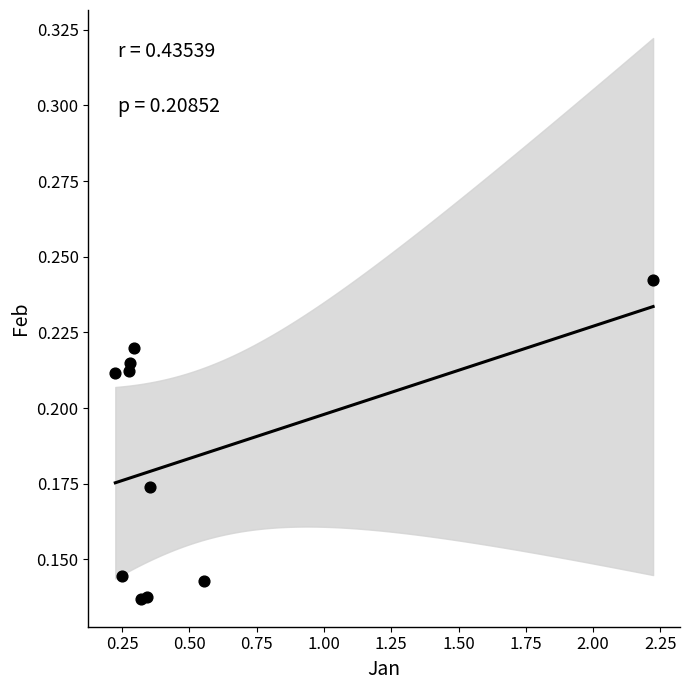

What is the range of X values (max minus min)?

2.0